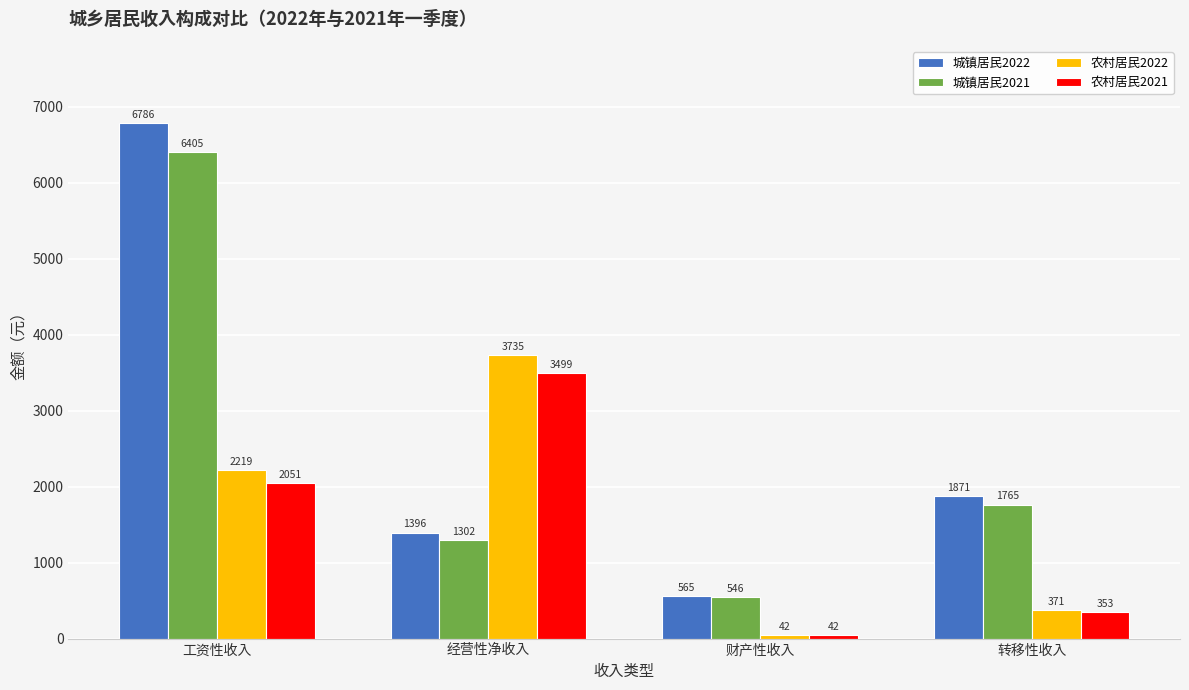

List the series in order of their peak value, lowest first.

农村居民2021, 农村居民2022, 城镇居民2021, 城镇居民2022